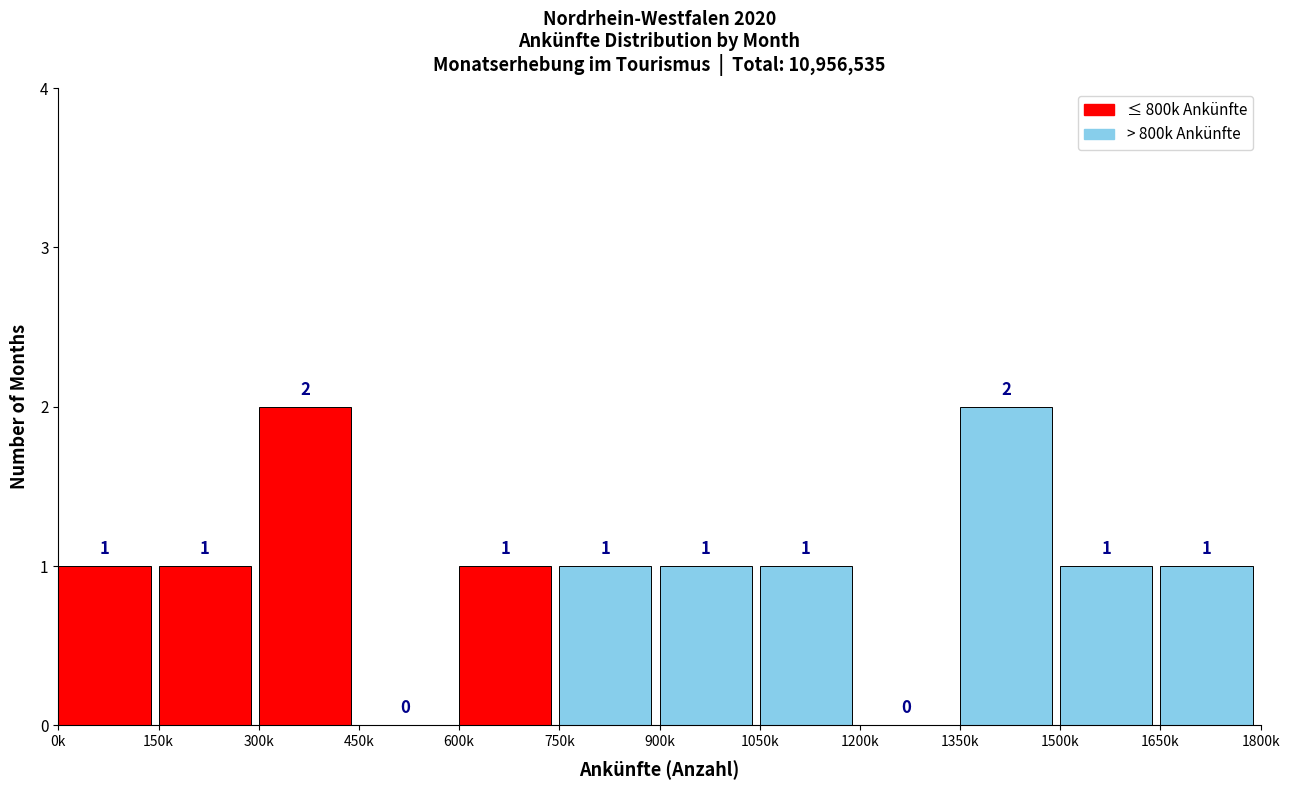

Reading left to right, what are all the values shown in this chart?

0k=1	150k=1	300k=2	450k=0	600k=1	750k=1	900k=1	1050k=1	1200k=0	1350k=2	1500k=1	1650k=1